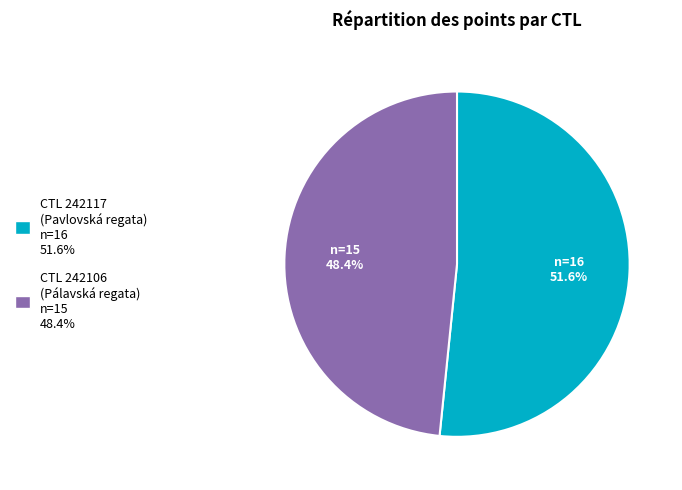

Does any single category account for the majority?

Yes